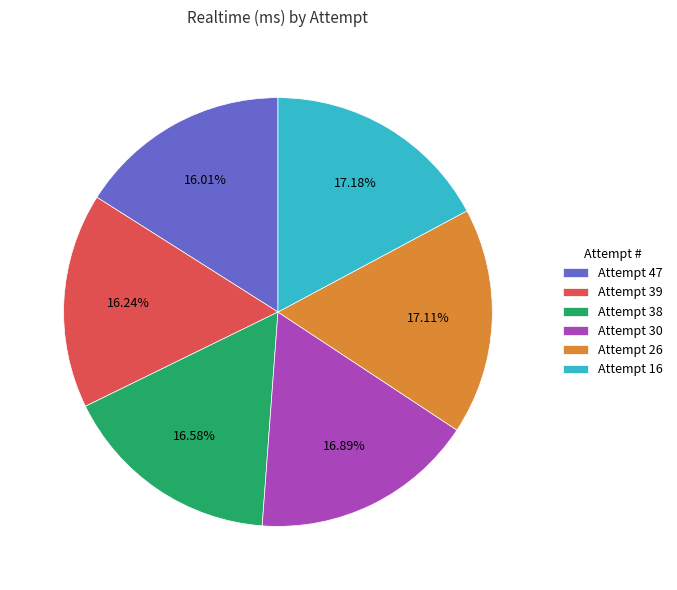

Combined, do Attempt 30 and Attempt 47 account for over 50%?

No